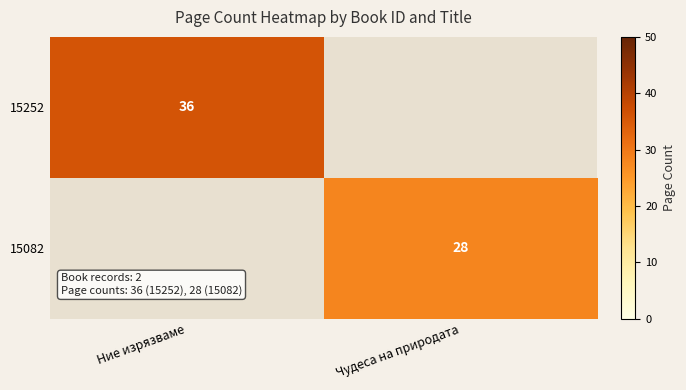

The 15082 series shows 15 at Чудеса на природата. True or false?

False